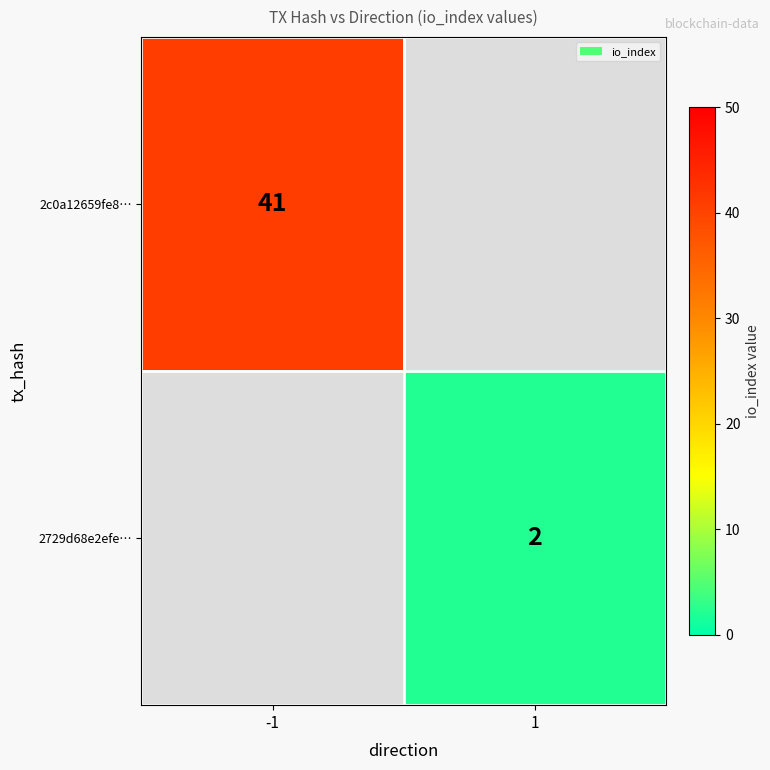

Is it true that 2729d68e2efe… equals 1 at 1?

False